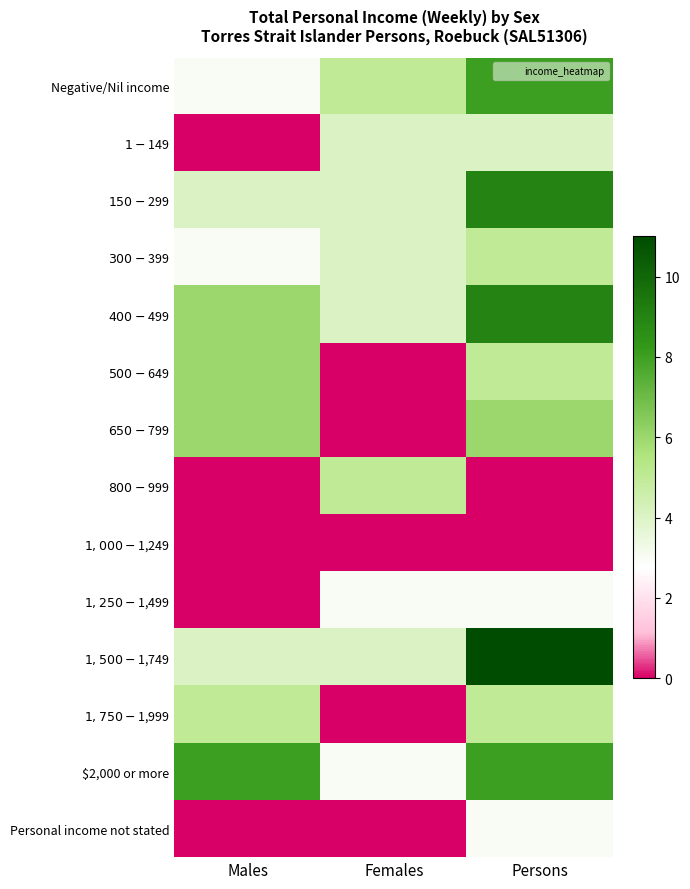

At how many categories does at least one series exceed 4?

3